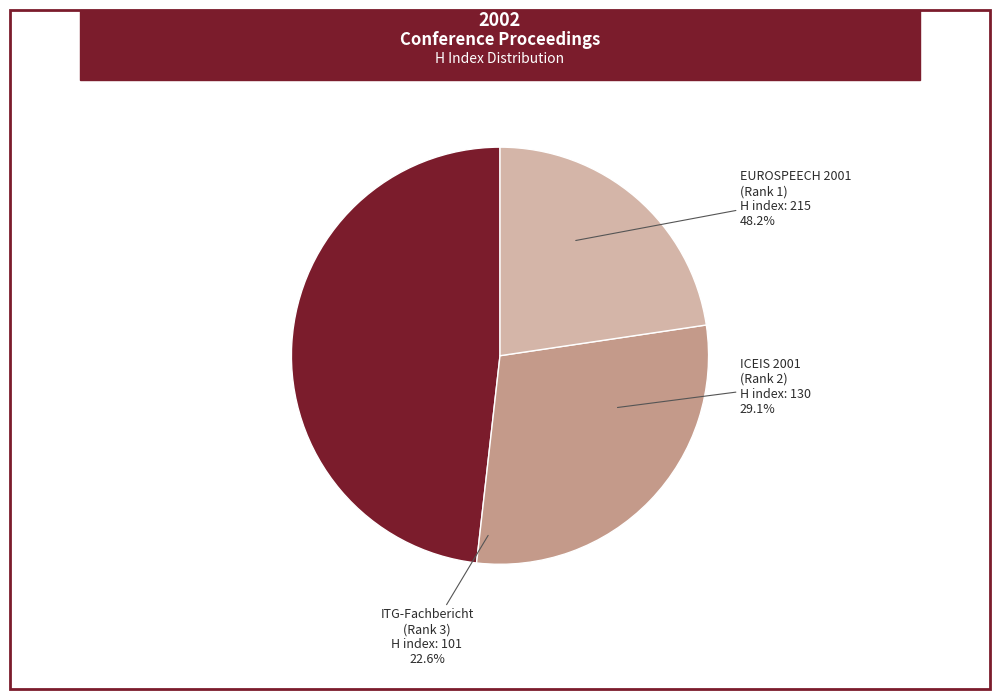

Count the number of slices in the pie.

3